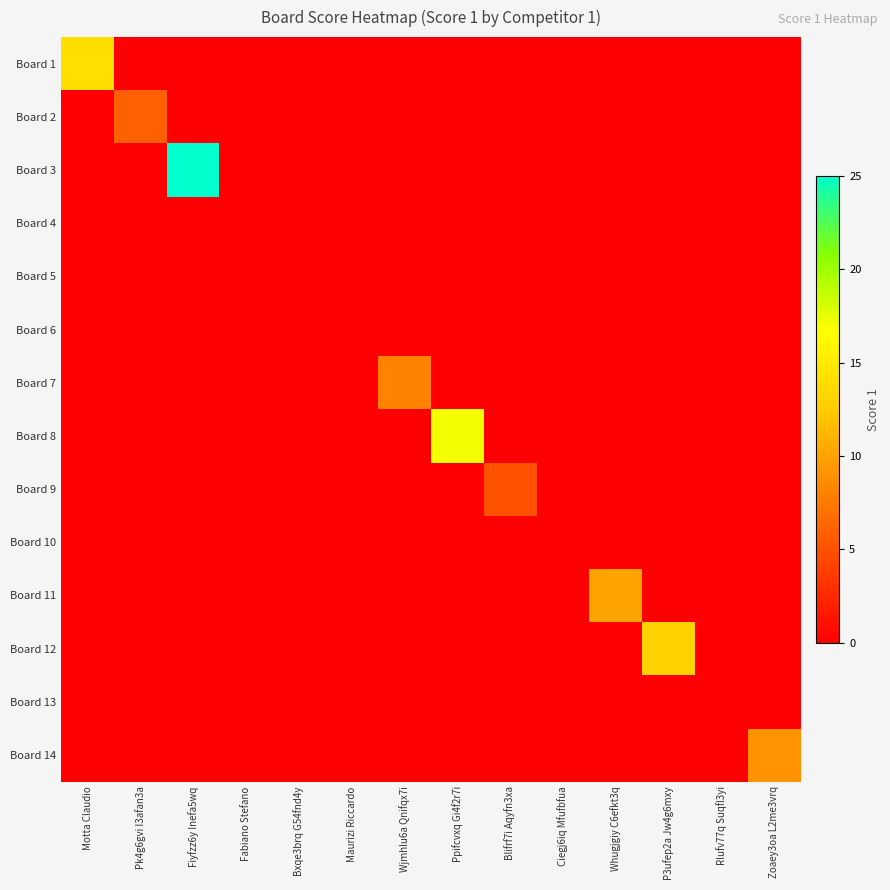

What is the maximum value shown in the chart?

25